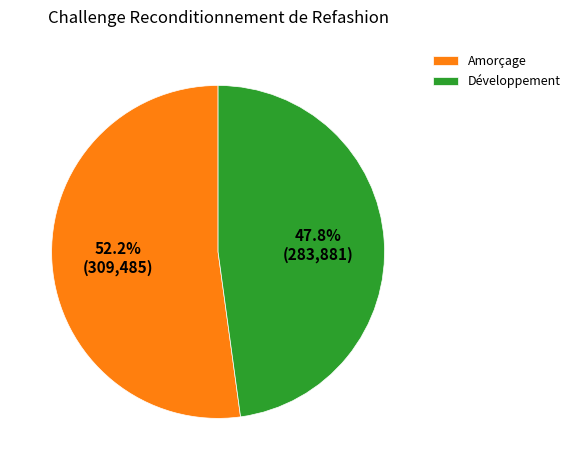

Does Amorçage represent more than half of the total?

Yes